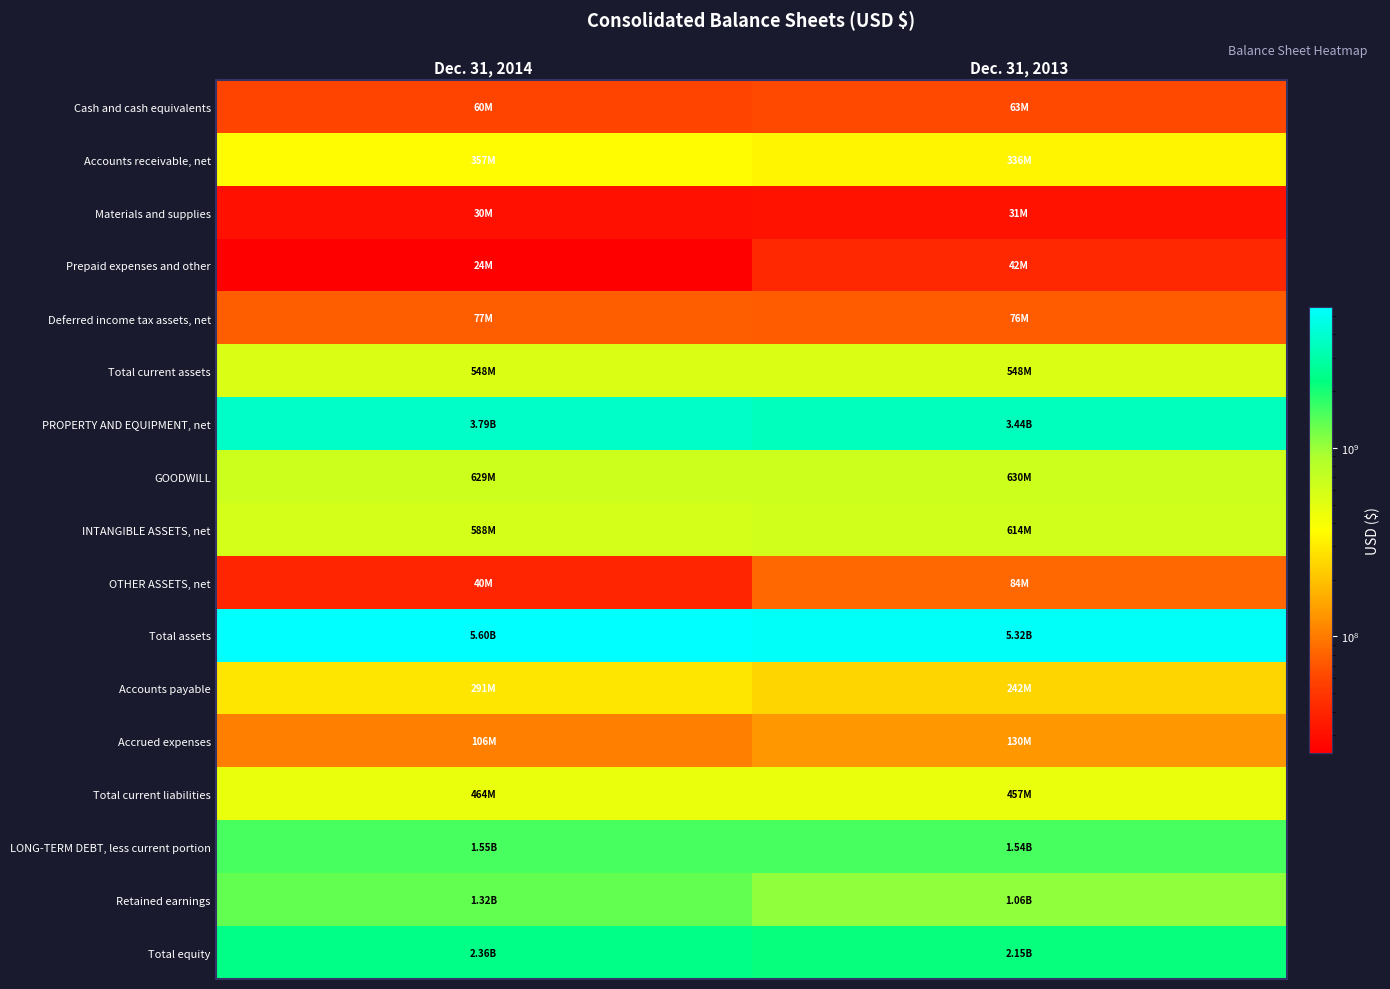

Reading right to left, transcribe all the data shown in this chart.

Cash and cash equivalents: Dec. 31, 2013=62876000	Dec. 31, 2014=59727000
Accounts receivable, net: Dec. 31, 2013=336271000	Dec. 31, 2014=357278000
Materials and supplies: Dec. 31, 2013=31295000	Dec. 31, 2014=30251000
Prepaid expenses and other: Dec. 31, 2013=41766000	Dec. 31, 2014=24176000
Deferred income tax assets, net: Dec. 31, 2013=76122000	Dec. 31, 2014=76994000
Total current assets: Dec. 31, 2013=548330000	Dec. 31, 2014=548426000
PROPERTY AND EQUIPMENT, net: Dec. 31, 2013=3440744000	Dec. 31, 2014=3788482000
GOODWILL: Dec. 31, 2013=630462000	Dec. 31, 2014=628815000
INTANGIBLE ASSETS, net: Dec. 31, 2013=613933000	Dec. 31, 2014=587663000
OTHER ASSETS, net: Dec. 31, 2013=83947000	Dec. 31, 2014=39867000
Total assets: Dec. 31, 2013=5319821000	Dec. 31, 2014=5595753000
Accounts payable: Dec. 31, 2013=242010000	Dec. 31, 2014=290746000
Accrued expenses: Dec. 31, 2013=130132000	Dec. 31, 2014=106094000
Total current liabilities: Dec. 31, 2013=456508000	Dec. 31, 2014=464238000
LONG-TERM DEBT, less current portion: Dec. 31, 2013=1540346000	Dec. 31, 2014=1548051000
Retained earnings: Dec. 31, 2013=1058884000	Dec. 31, 2014=1319639000
Total equity: Dec. 31, 2013=2149070000	Dec. 31, 2014=2357980000